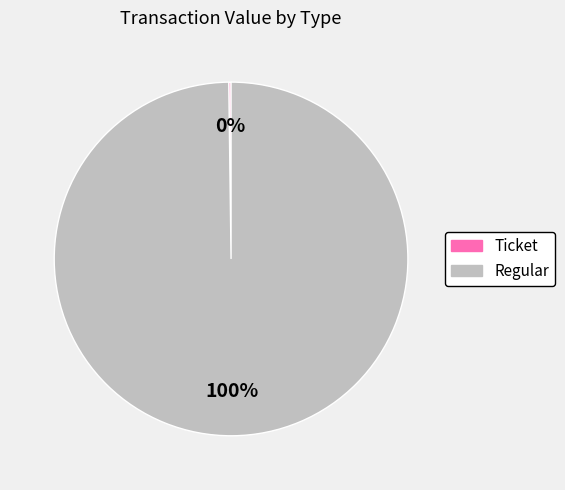

To the nearest percent, what is the average slice percentage?

50%